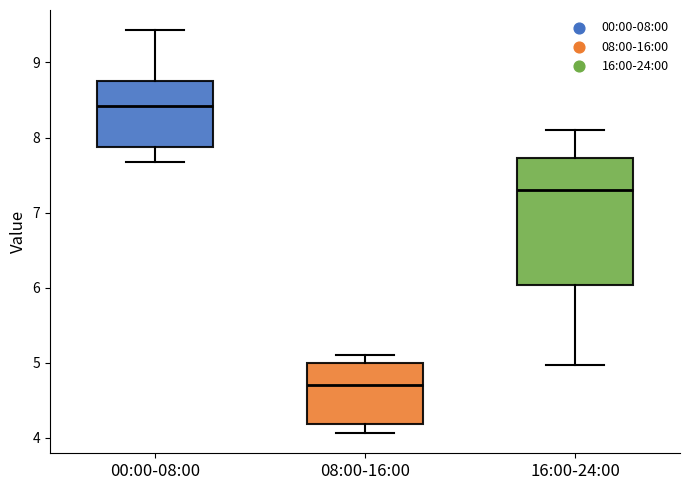

Reading left to right, transcribe this box plot: for each box, give where its median line is, the range the box spans, and where its two whiskers end, as read against the y-axis. The values are not printed on the chart, so give them approximately, as read against the axis.

00:00-08:00: median 8.4, box 7.9 to 8.8, whiskers 7.7 to 9.4
08:00-16:00: median 4.7, box 4.2 to 5.0, whiskers 4.1 to 5.1
16:00-24:00: median 7.3, box 6.0 to 7.7, whiskers 5.0 to 8.1